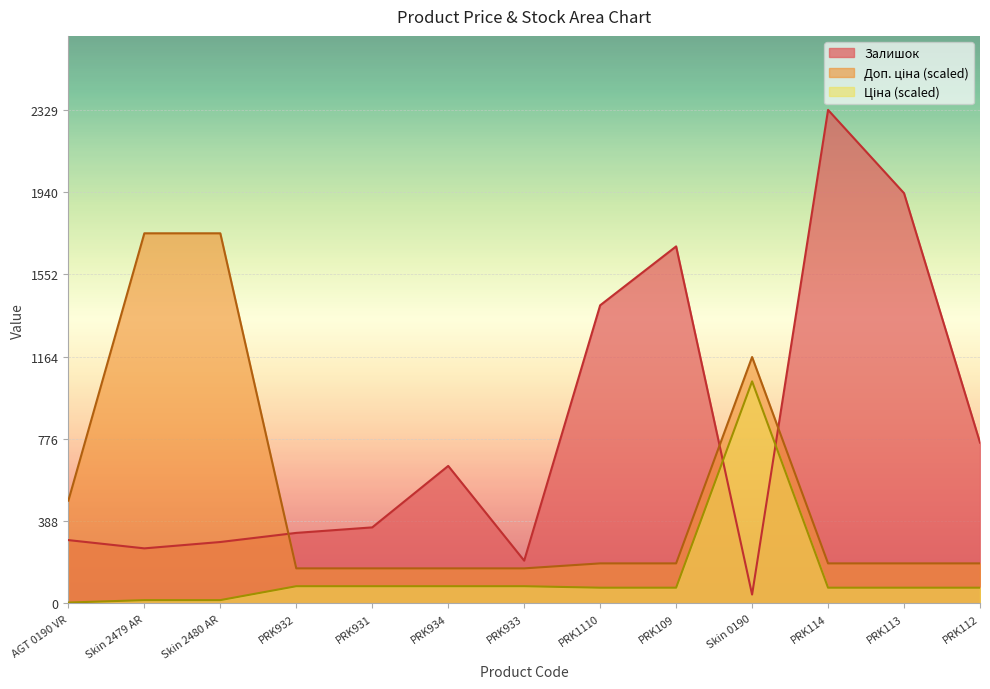

List the series in order of their peak value, lowest first.

Ціна, Доп. ціна, Залишок